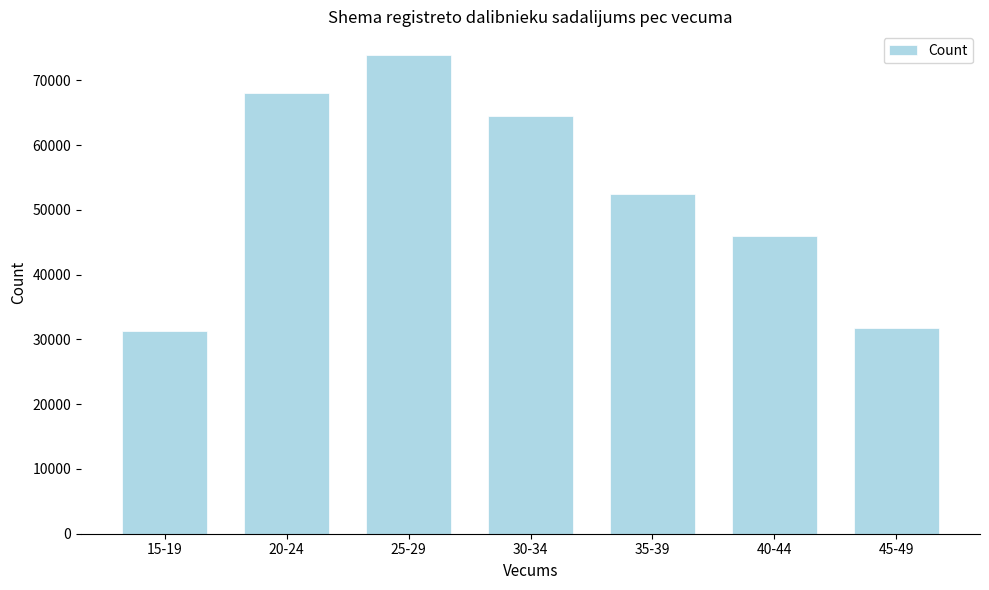

Reading left to right, transcribe all the data shown in this chart.

31260	68040	73873	64507	52445	45976	31689